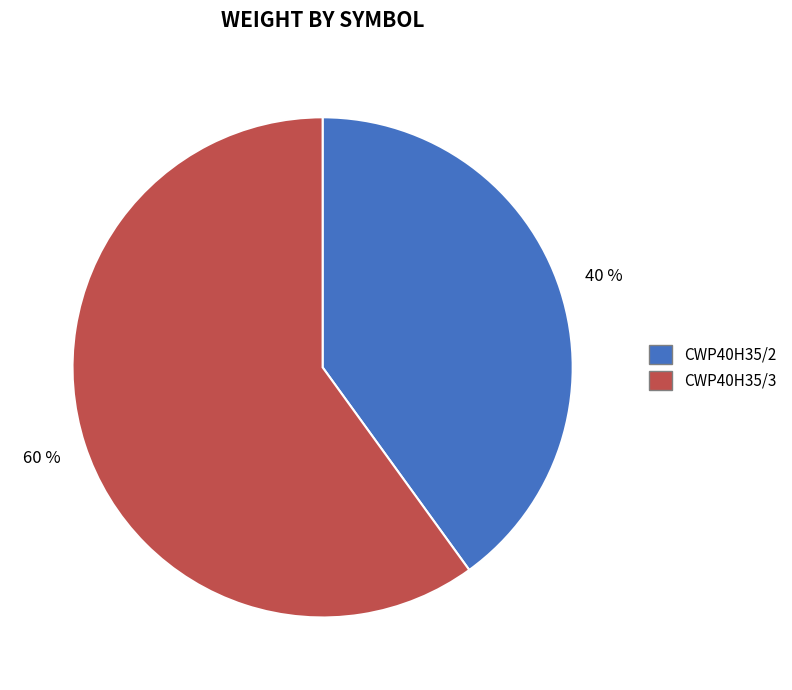

Count the number of slices in the pie.

2